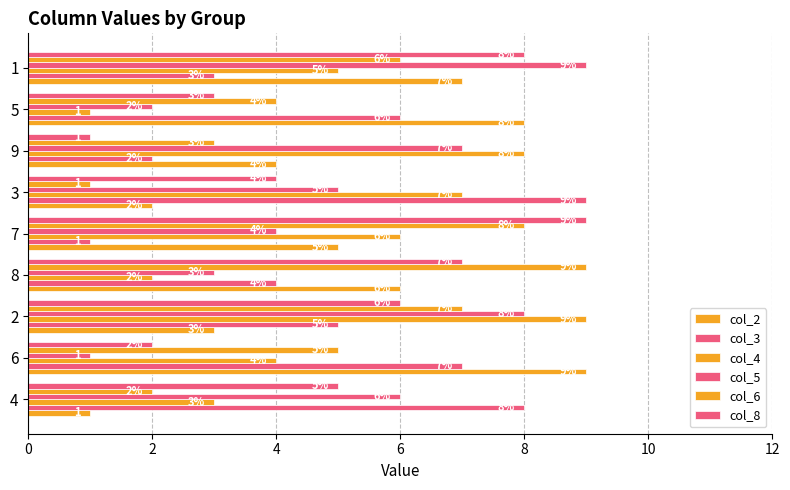

Which series has the largest total across all categories?

col_2